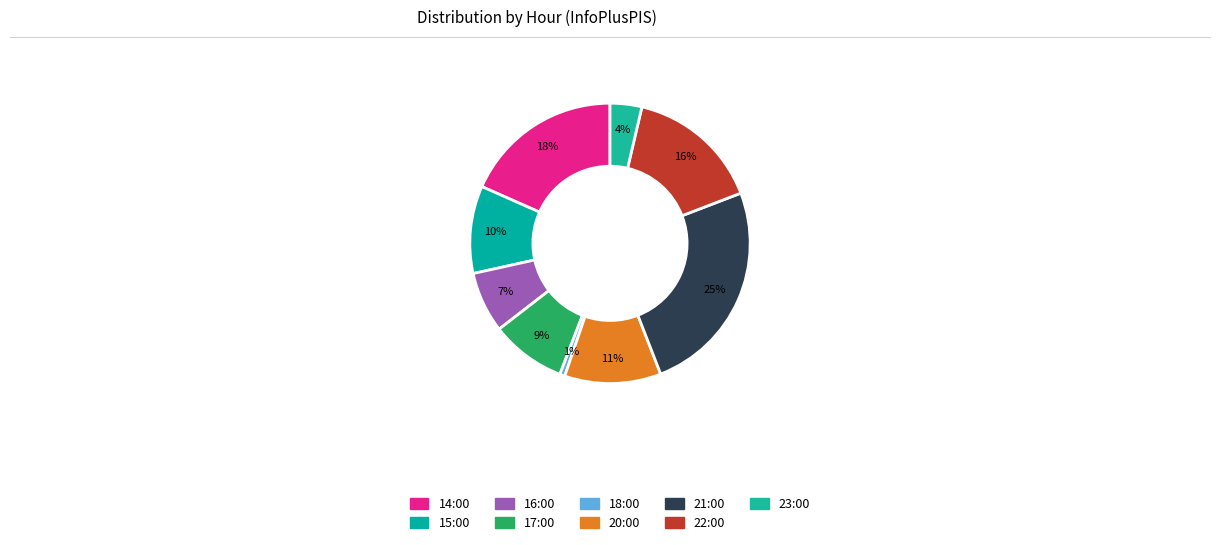

How many slices are in this pie chart?

9